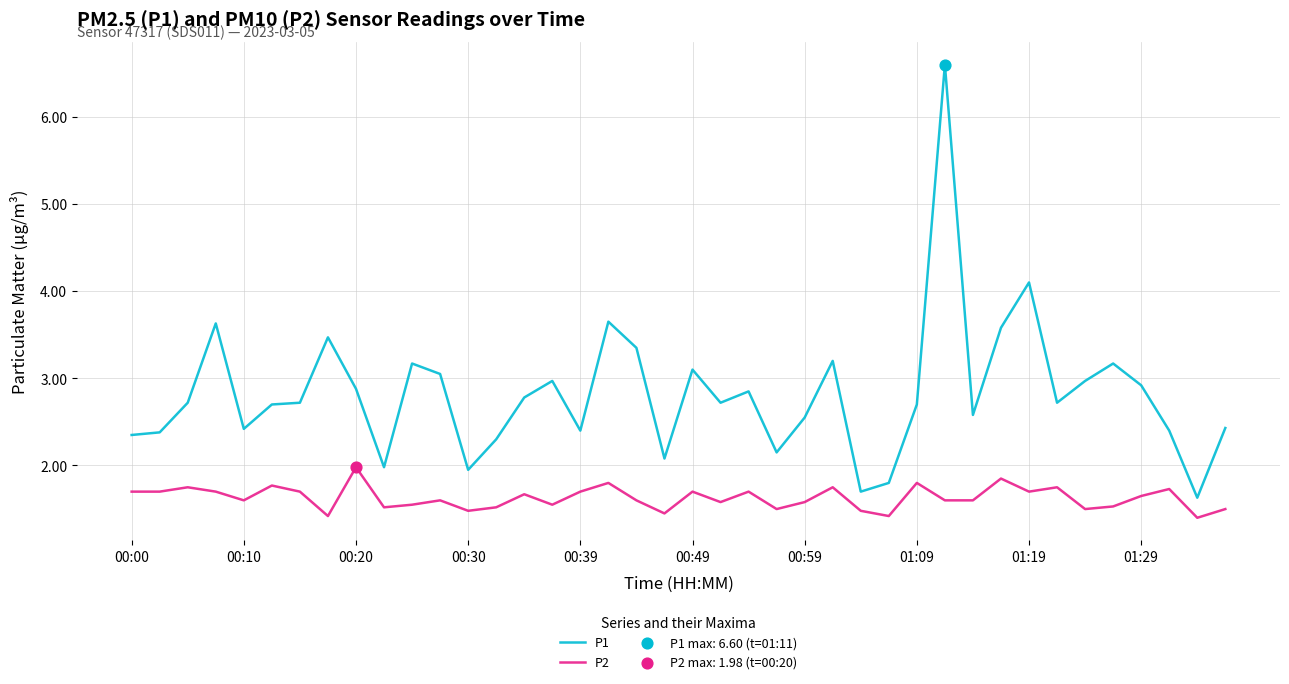

Which series has the largest total across all categories?

P1